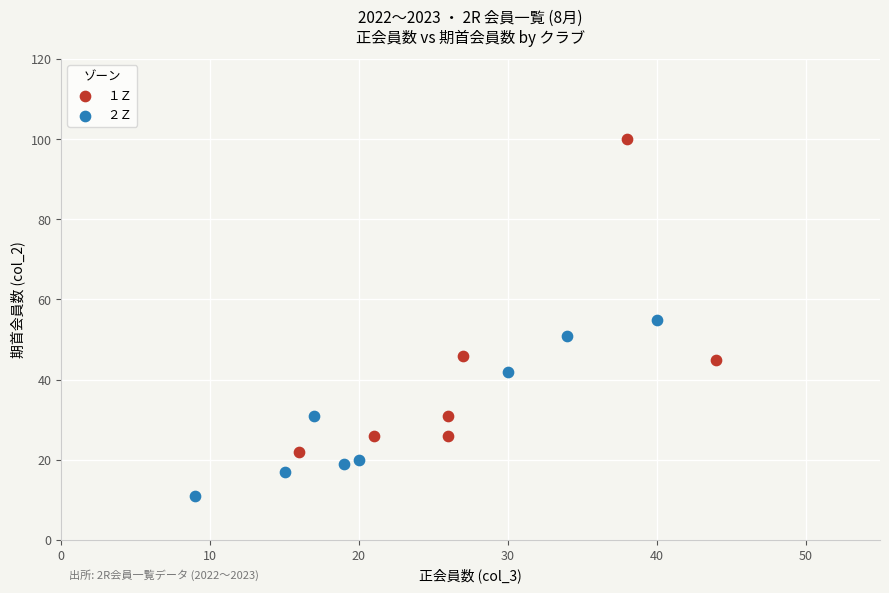

Which series has the widest spread of Y values?

１Ｚ